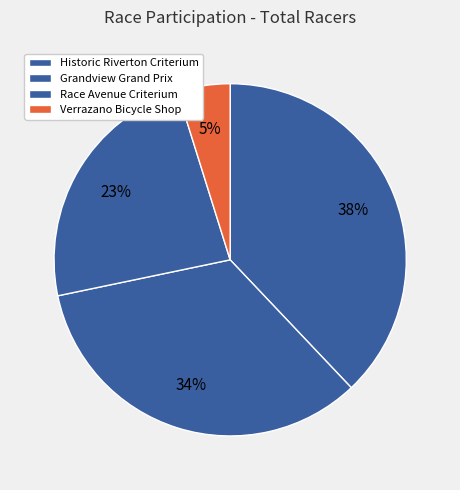

To the nearest percent, what is the combined percentage of Race Avenue Criterium and Historic Riverton Criterium?

61%